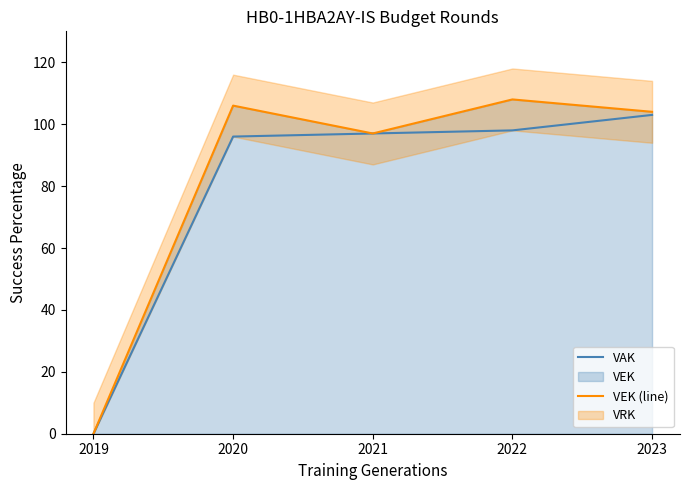

How many lines are shown in the chart?

2